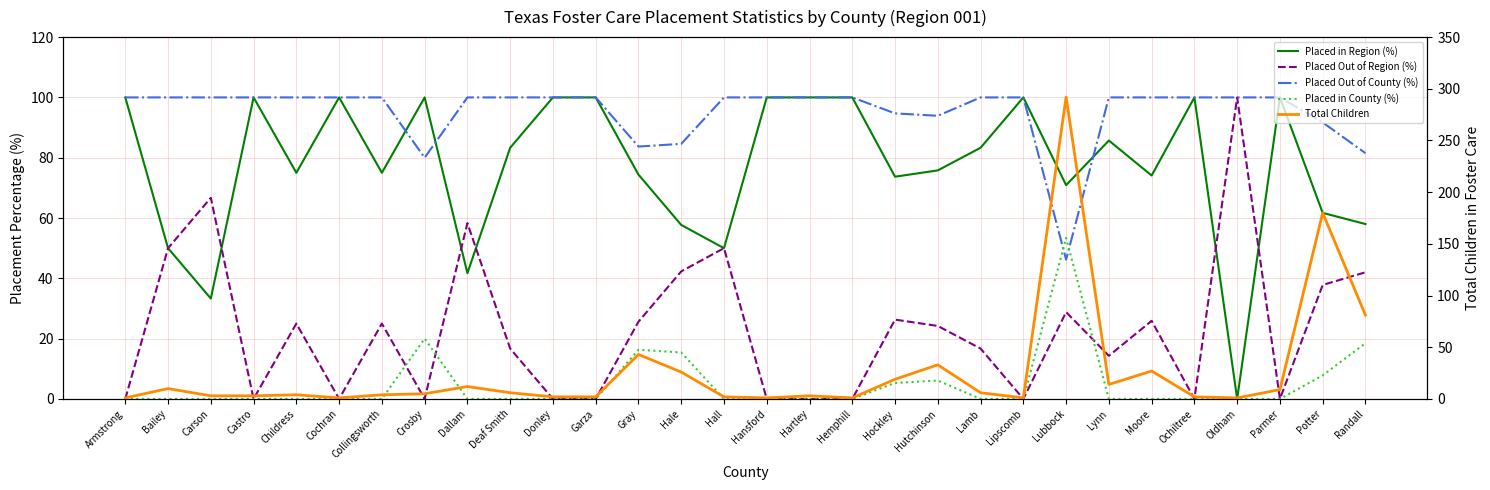

After their last crossing, which series has the higher values: Placed Out of Region (%) or Total Children?

Total Children